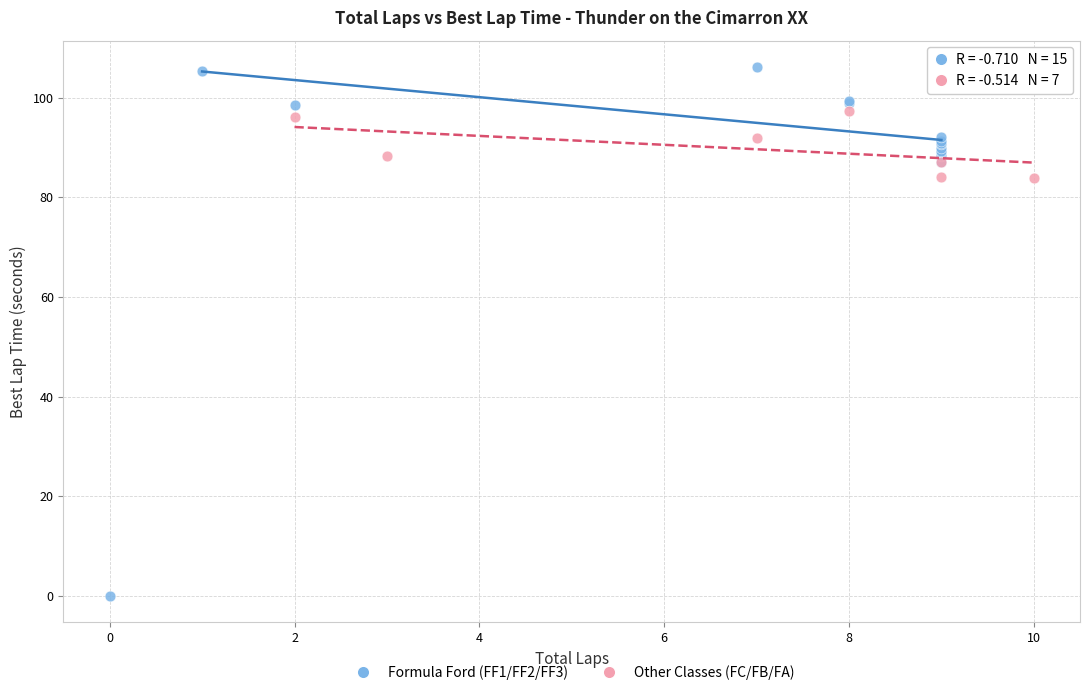

Which series reaches the maximum Y coordinate?

Formula Ford (FF1/FF2/FF3)